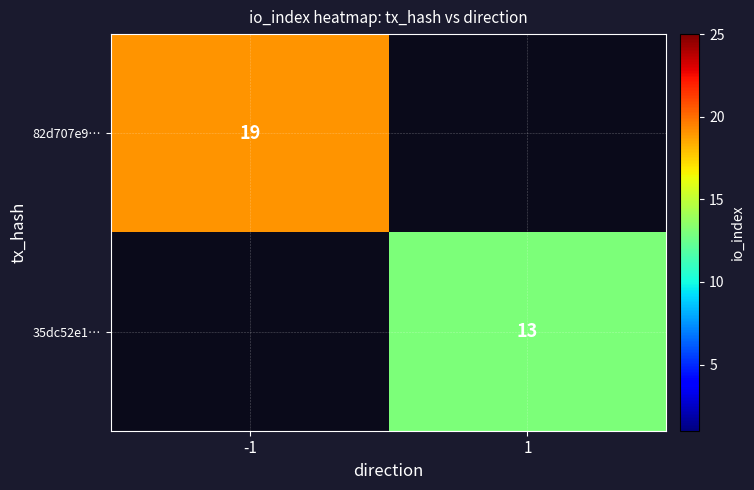

The 82d707e9… series shows 11 at -1. True or false?

False